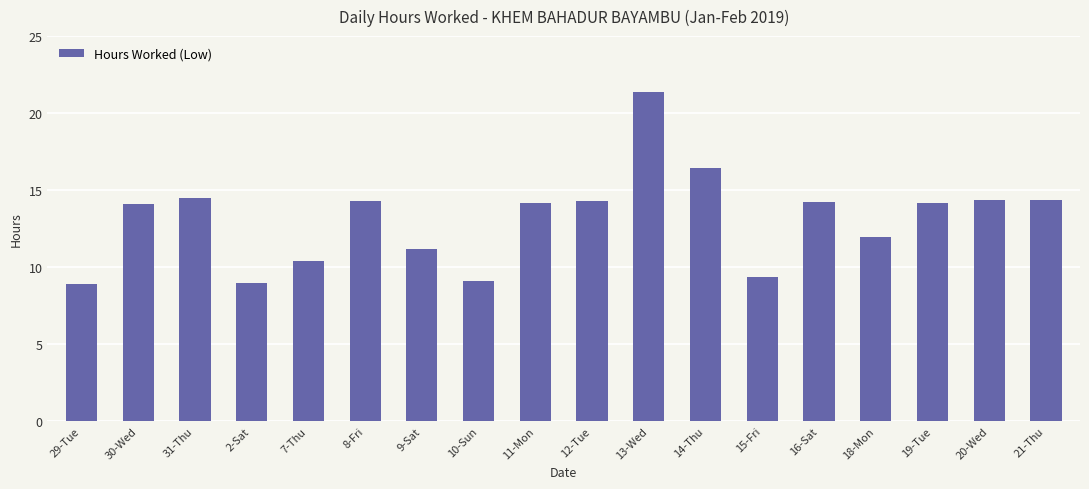

The value at 16-Sat is 14.2. True or false?

True